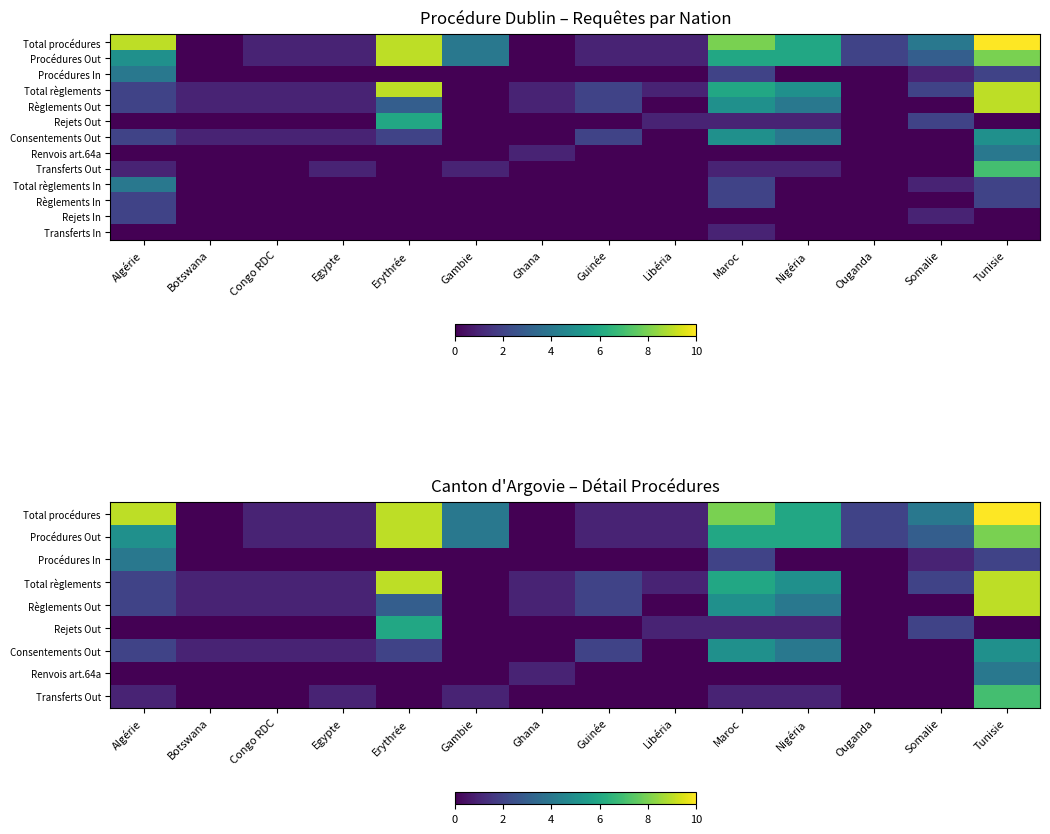

Between Somalie and Nigéria, which is larger?

Nigéria